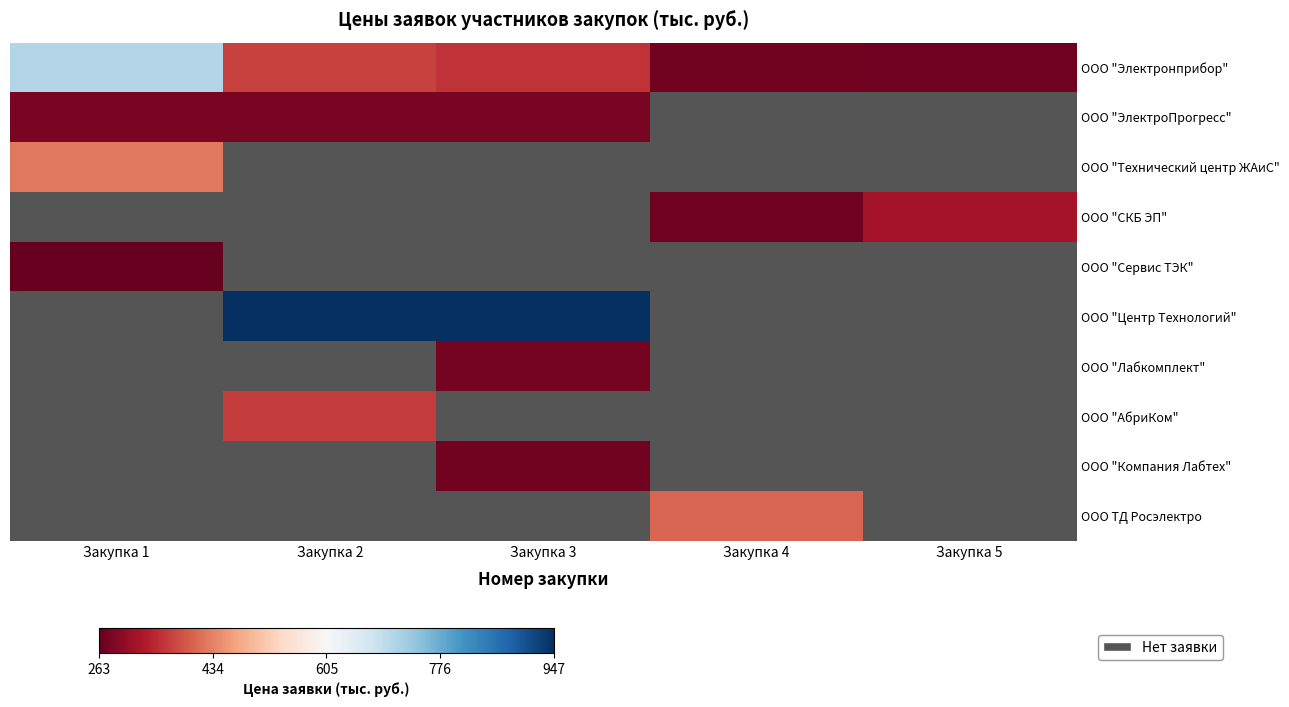

Which has a higher value, Закупка 4 or Закупка 1?

Закупка 1